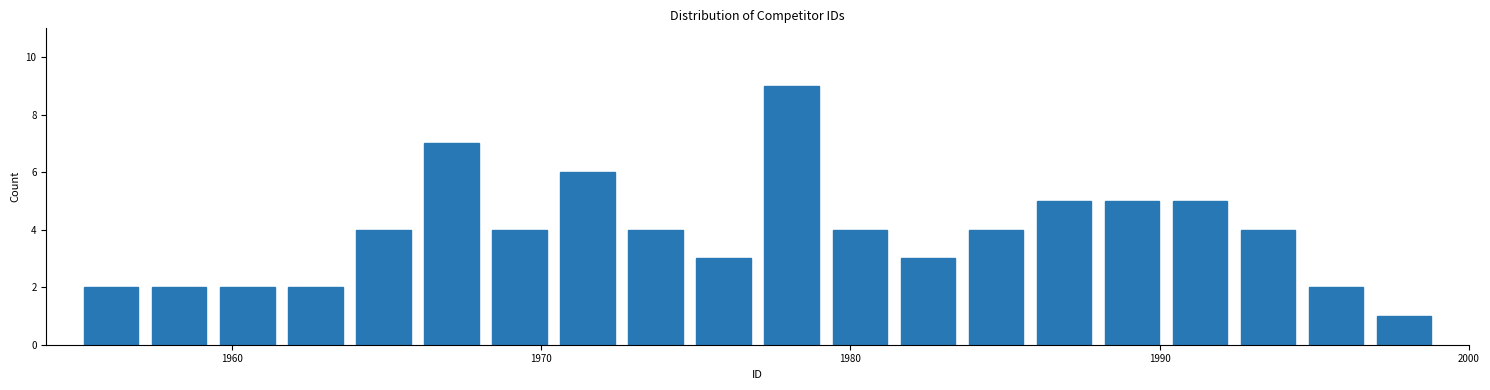

Read against the x-axis, roughly where is the centre of the tallest bar?

1978